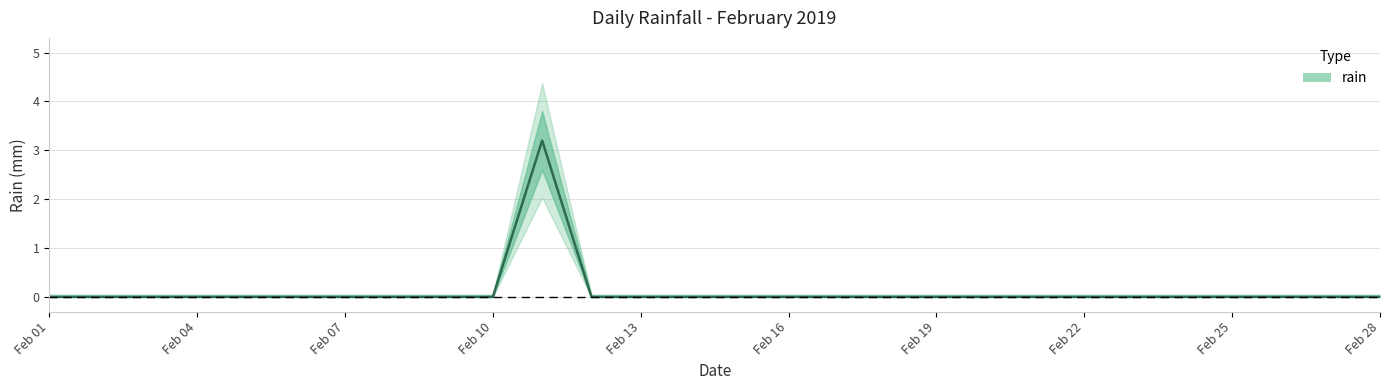

Which category has the lowest value across all series?

Feb 01